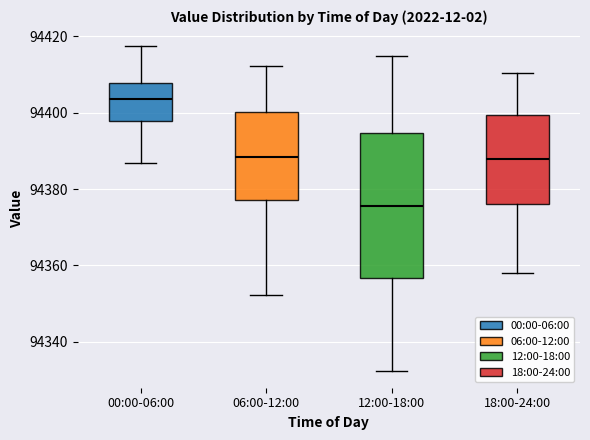

Reading left to right, read every box against the y-axis: the position of its median line, the range the box covers, and the ends of its whiskers. The values are not printed on the chart, so give them approximately, as read against the axis.

00:00-06:00: median 94404, box 94398 to 94408, whiskers 94386 to 94418
06:00-12:00: median 94388, box 94378 to 94400, whiskers 94352 to 94412
12:00-18:00: median 94376, box 94356 to 94394, whiskers 94332 to 94414
18:00-24:00: median 94388, box 94376 to 94400, whiskers 94358 to 94410